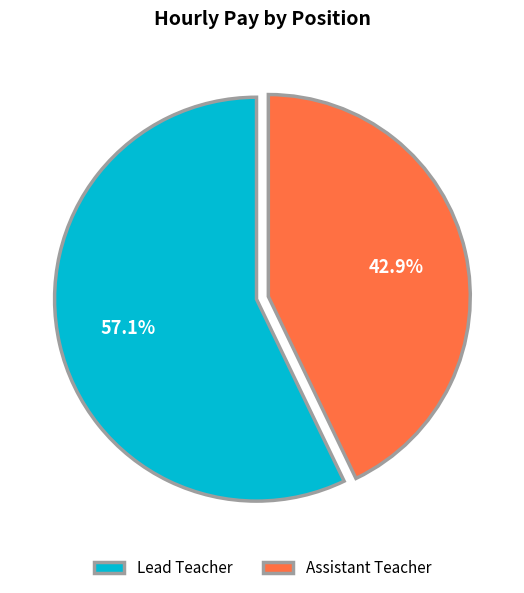

Combined, what portion of the pie is Assistant Teacher and Lead Teacher?

100.0%